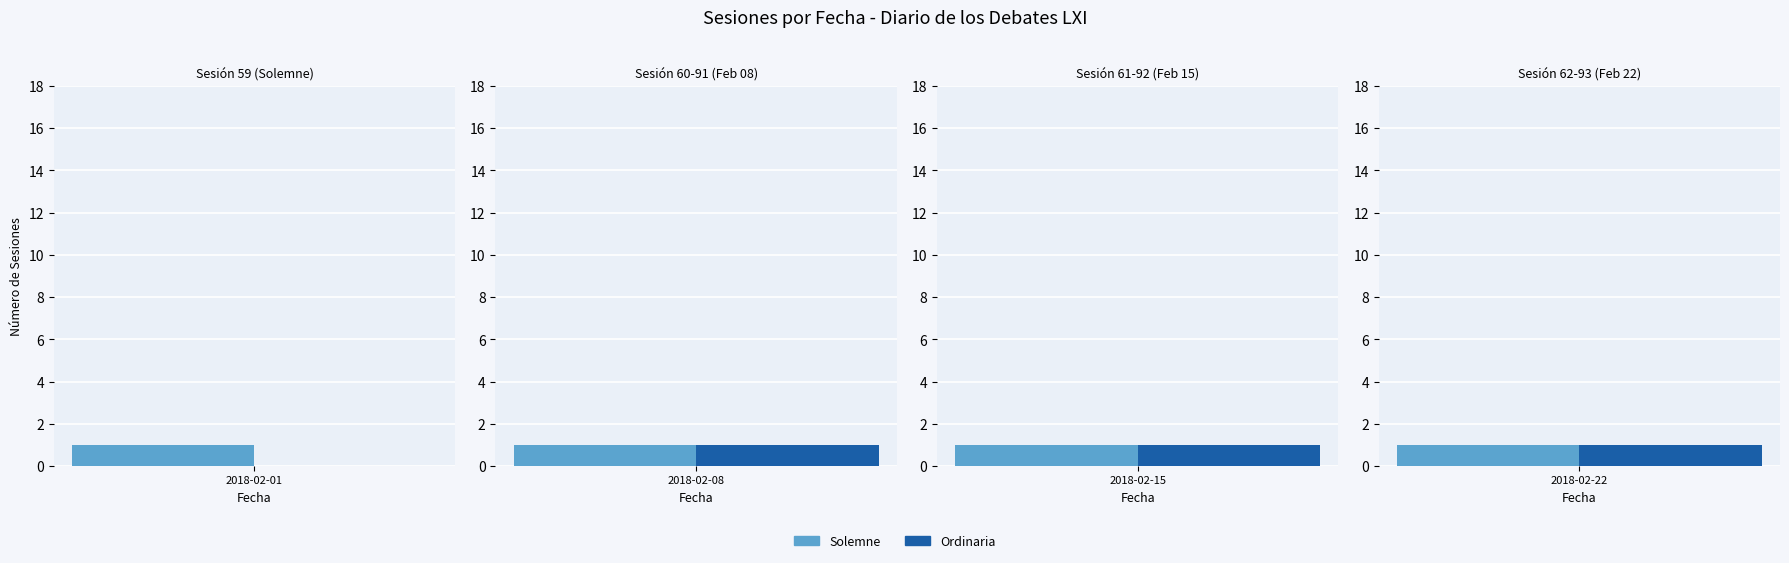

How many data points in Ordinaria are less than 1?

1